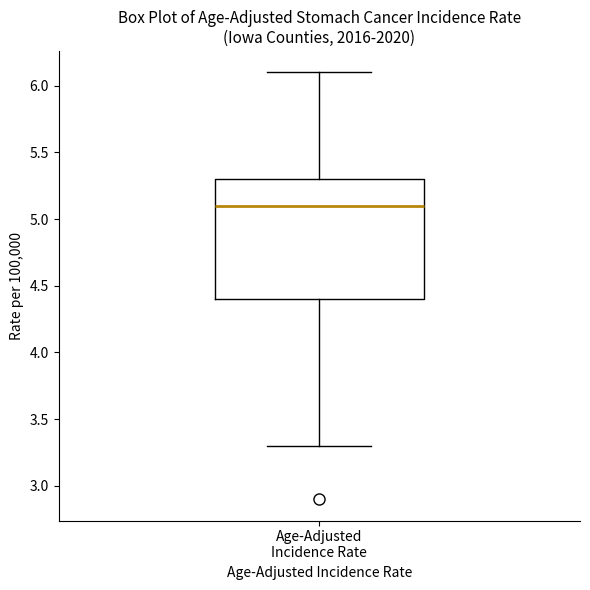

Read this box plot against the y-axis: the position of the median line, the range covered by the box, and the ends of both whiskers. The values are not printed on the chart, so give them approximately, as read against the axis.

median 5.1, box 4.4 to 5.3, whiskers 3.3 to 6.1